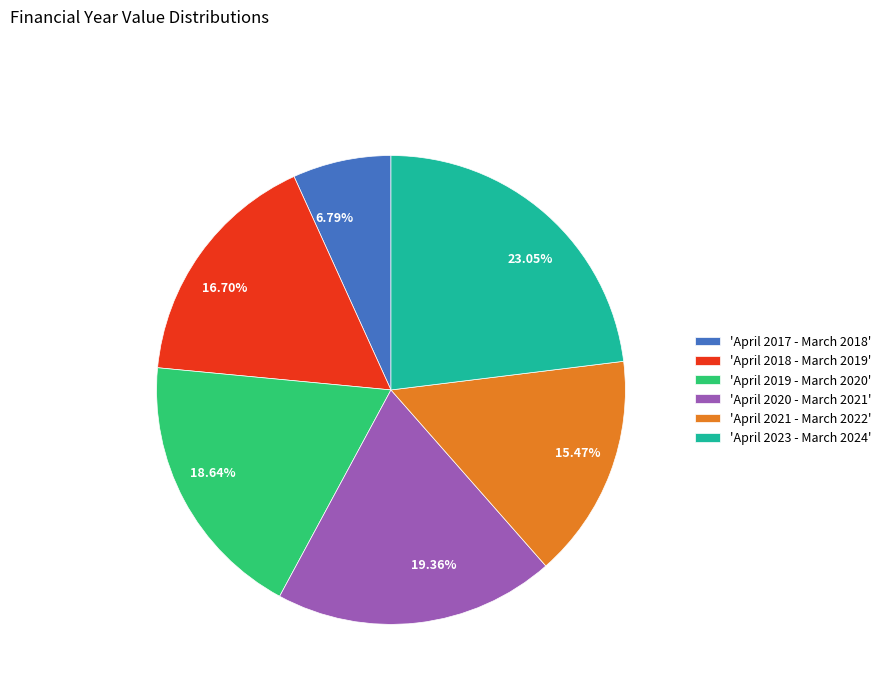

Is the sum of 18.64% and 6.79% greater than half?

No